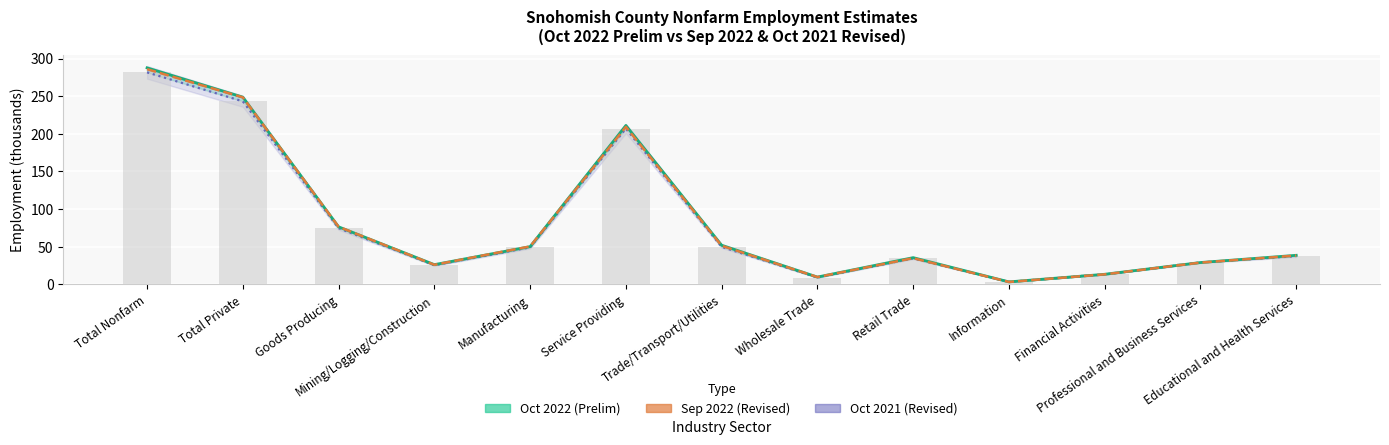

Which category has the highest value across all series?

Total Nonfarm